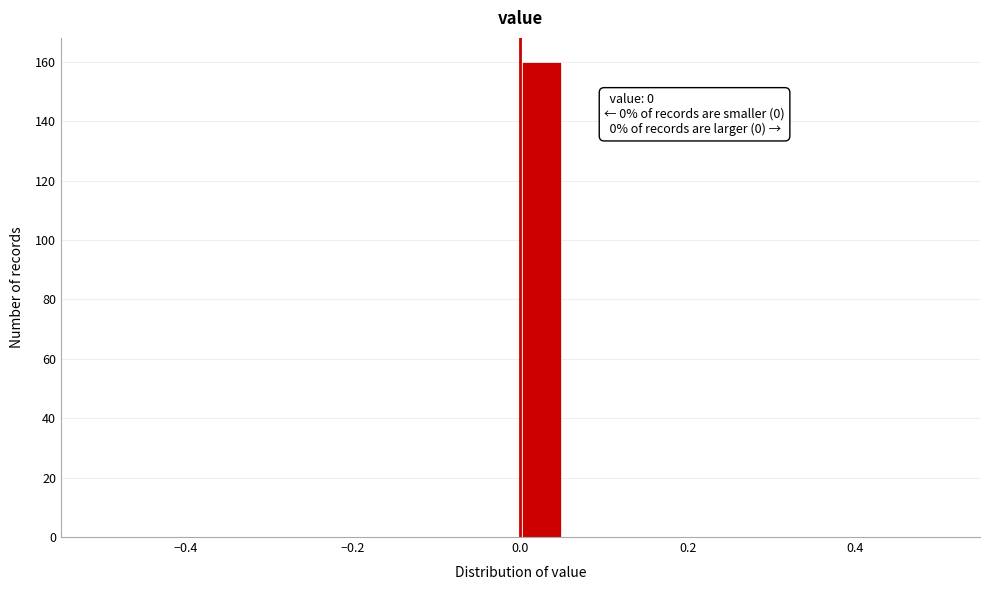

Read against the x-axis, roughly where is the centre of the tallest bar?

0.02